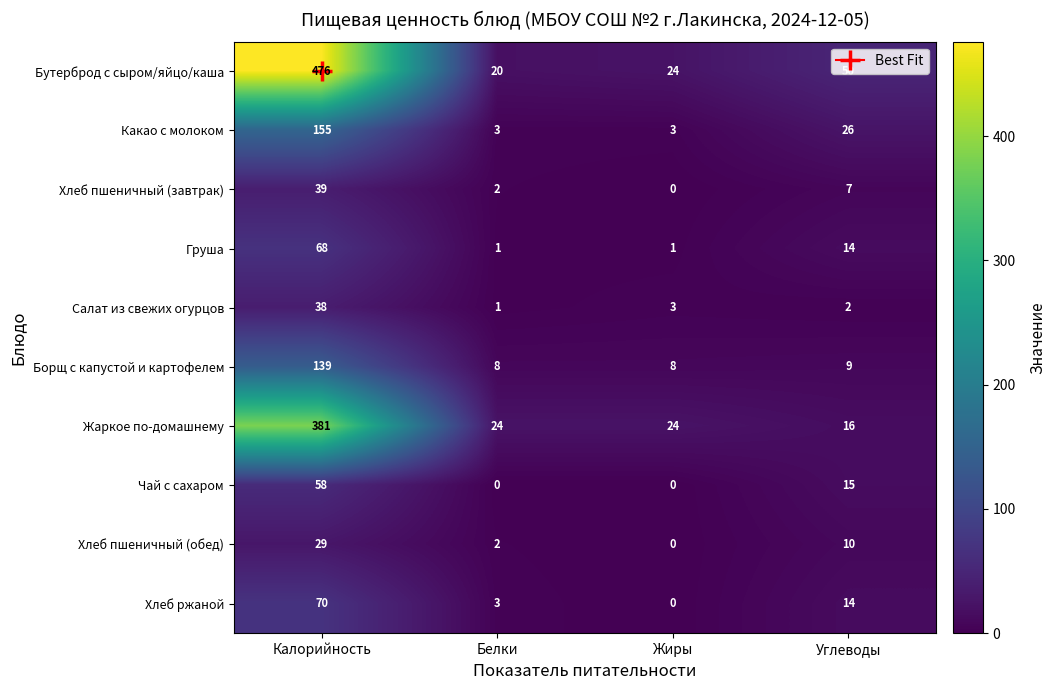

What is the total value across all series at Белки?

64